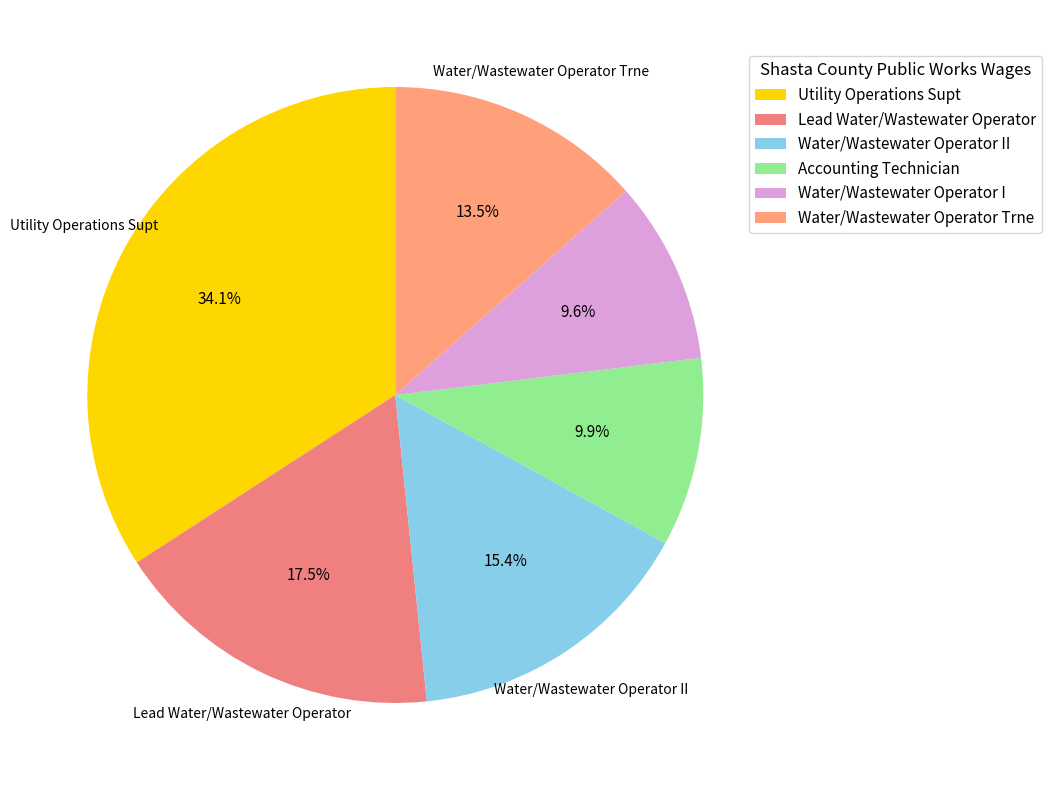

What portion of the pie excludes Water/Wastewater Operator Trne?

86.5%